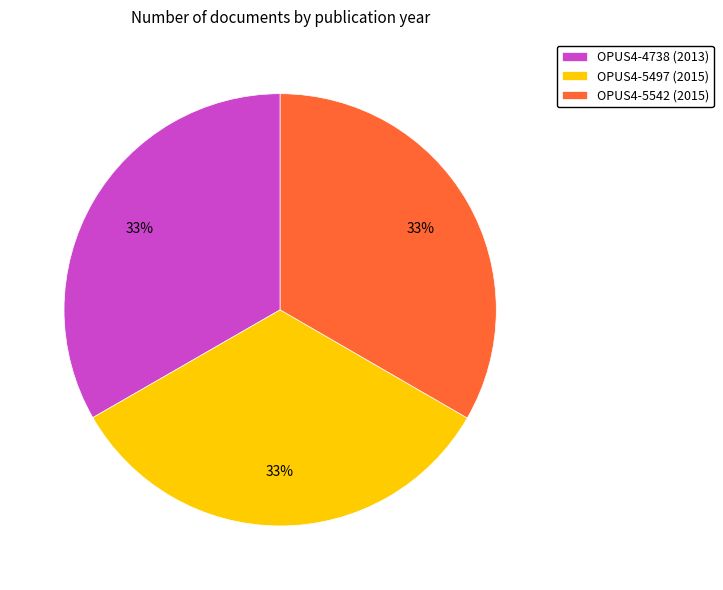

The OPUS4-4738 slice represents 33% of the pie. True or false?

True